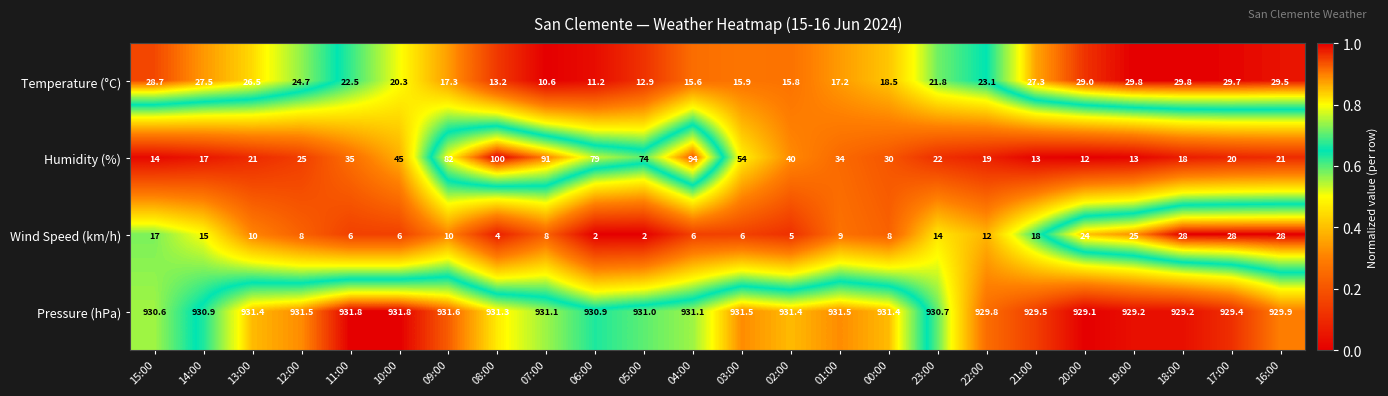

Count the number of data series in this chart.

4